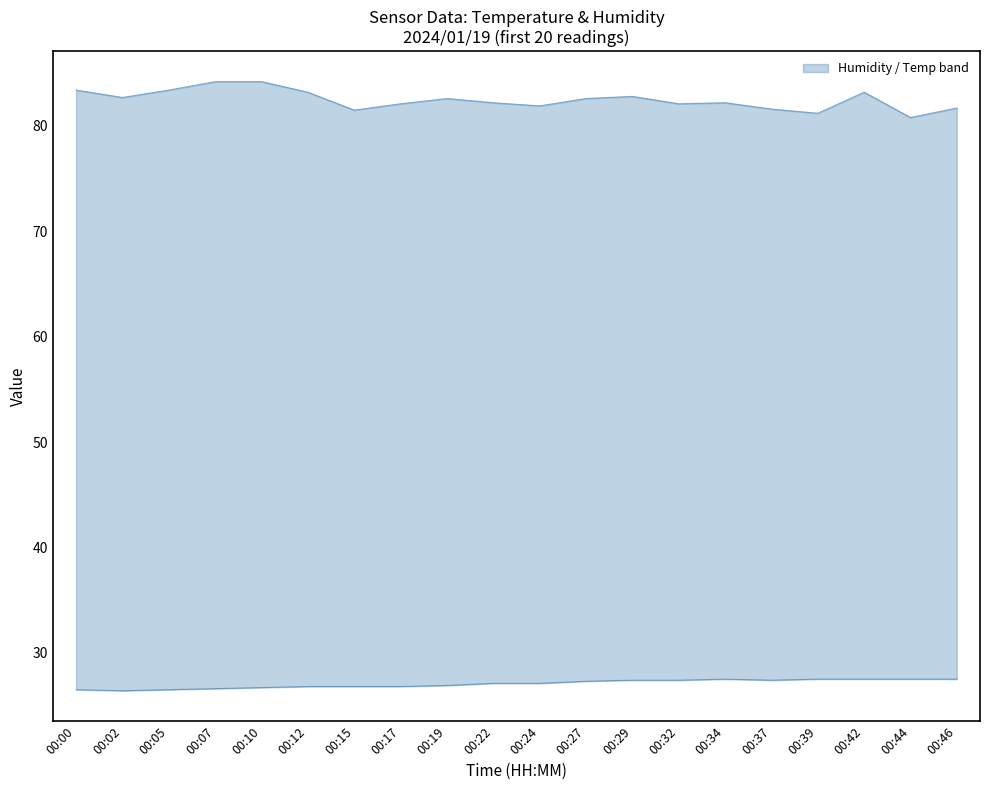

At how many categories does at least one series exceed 38?

20